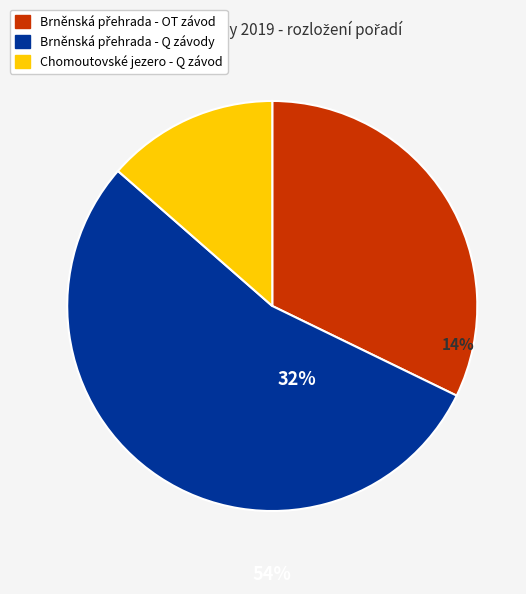

What is the smallest slice in the pie chart?

Chomoutovské jezero - Q závod